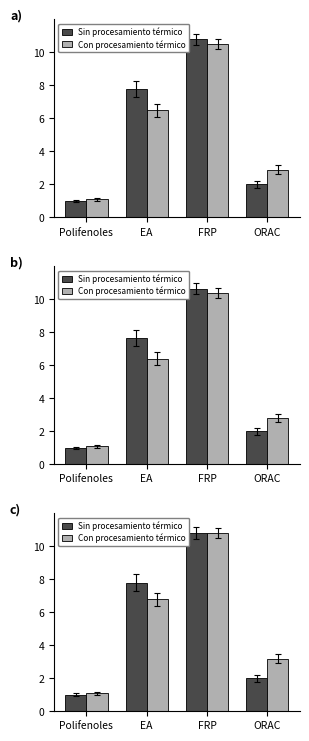

What is the total value across all series at Polifenoles?

2.1